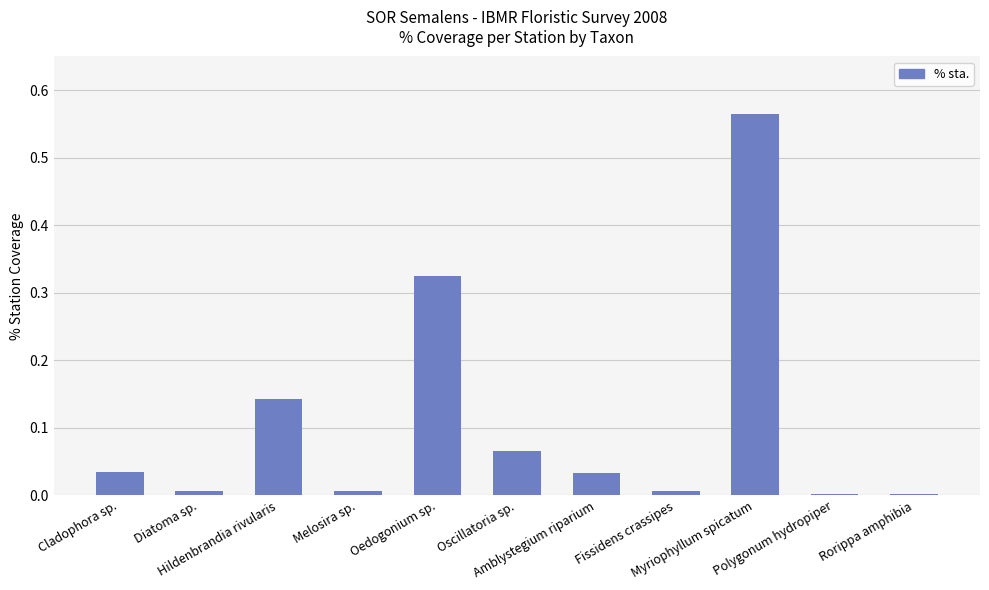

Is it true that the value at Amblystegium riparium is 0.0?

True